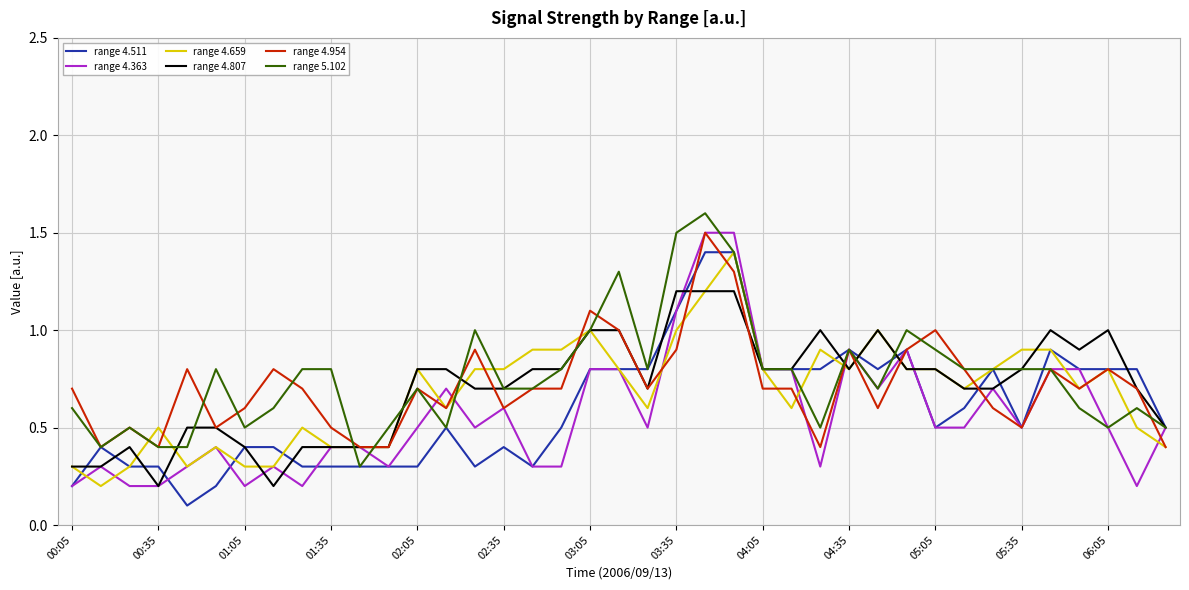

What is the average value of the range 4.807 series?

0.7